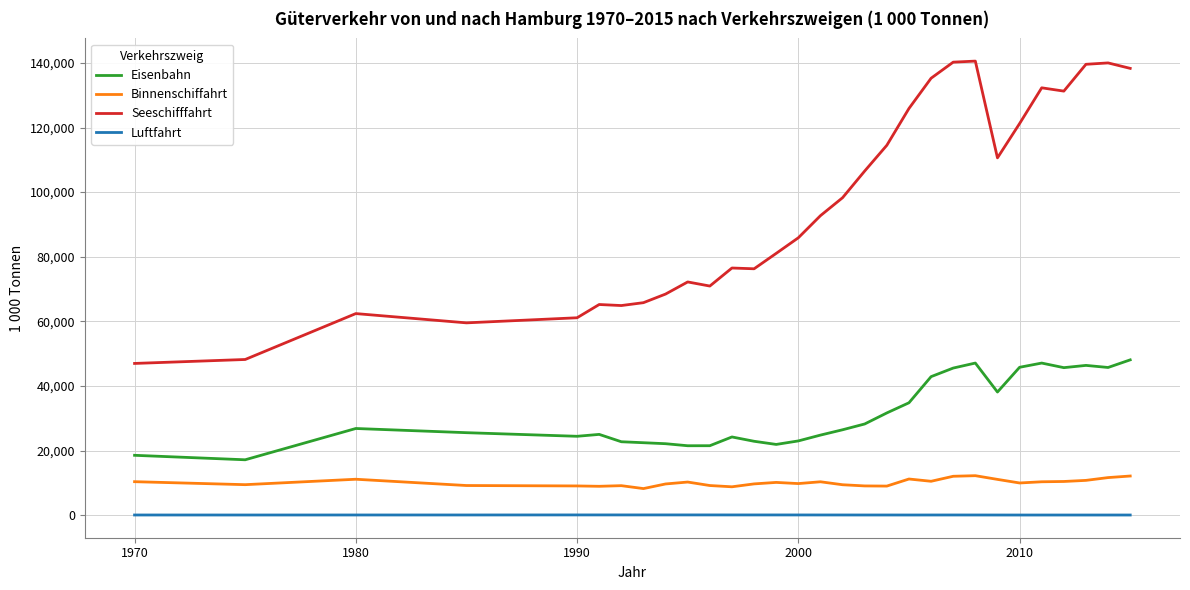

List the series in order of their peak value, highest first.

Seeschifffahrt, Eisenbahn, Binnenschiffahrt, Luftfahrt